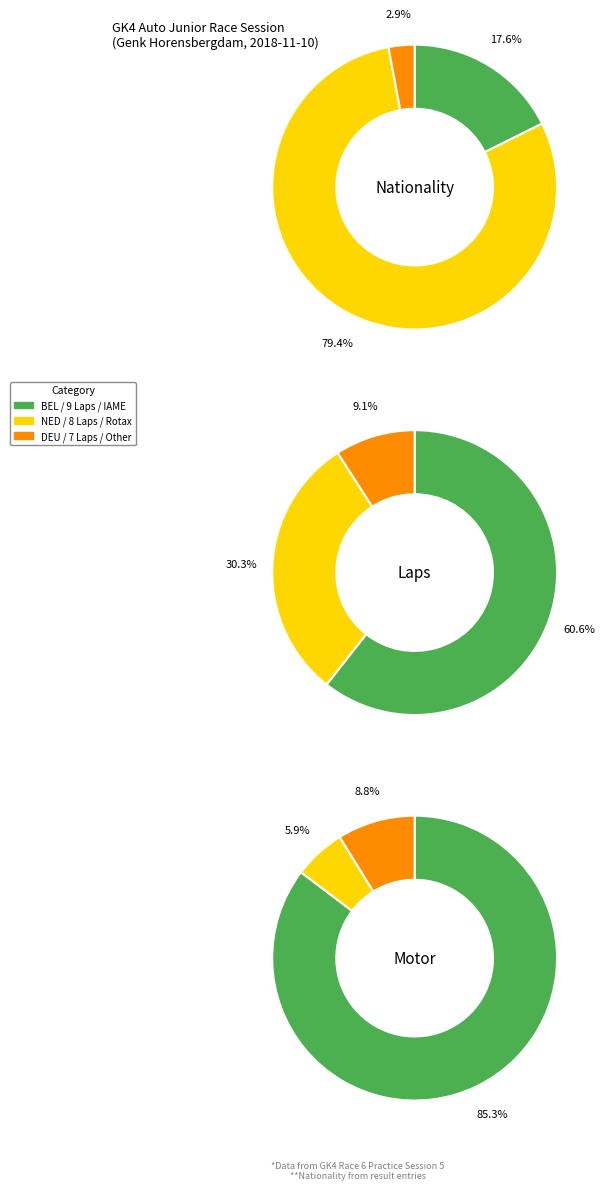

True or false: DEU accounts for 1% of the total.

False